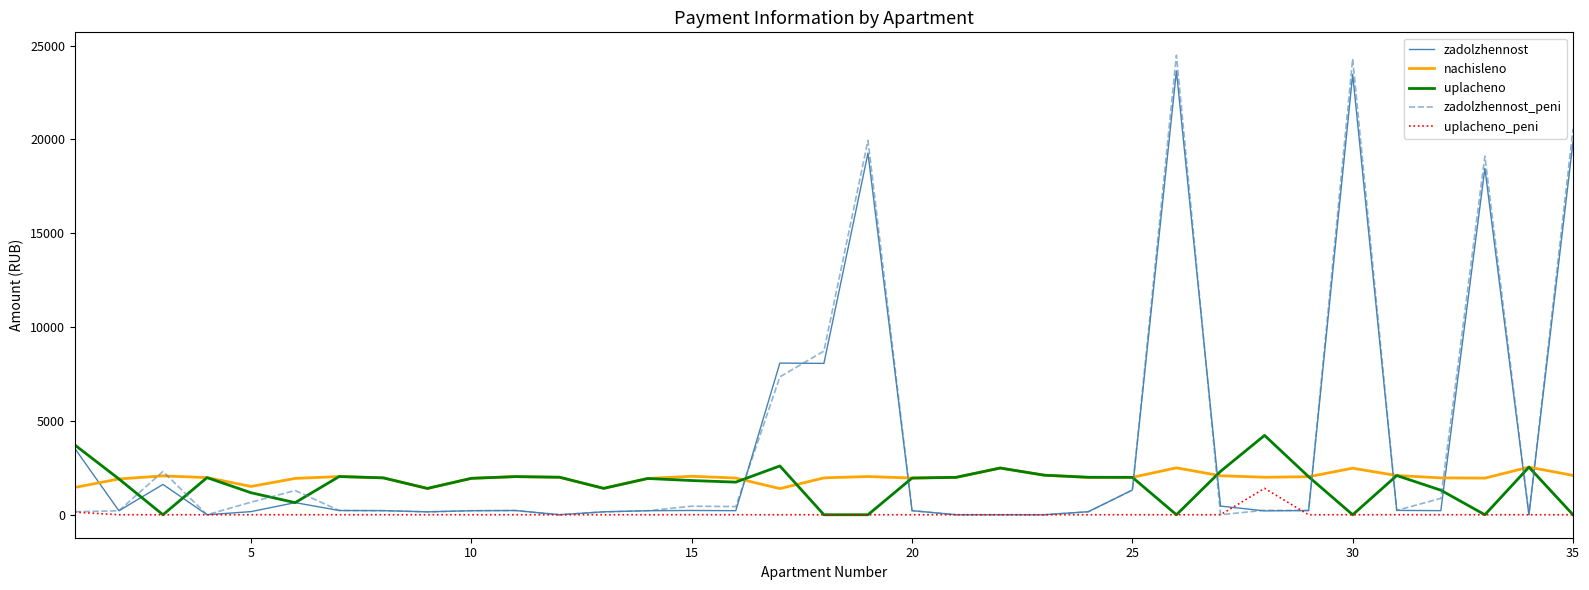

What is the maximum value for nachisleno?

2537.6